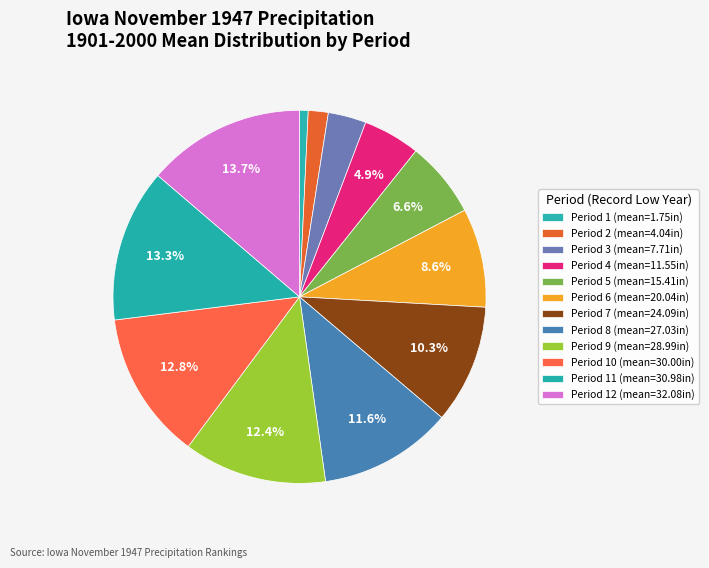

How many slices are in this pie chart?

12